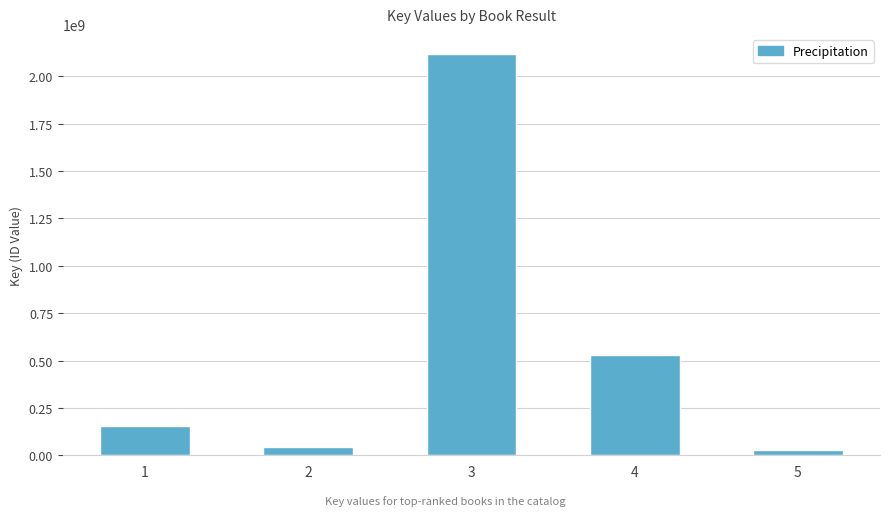

What is the greatest value displayed?

2117345434